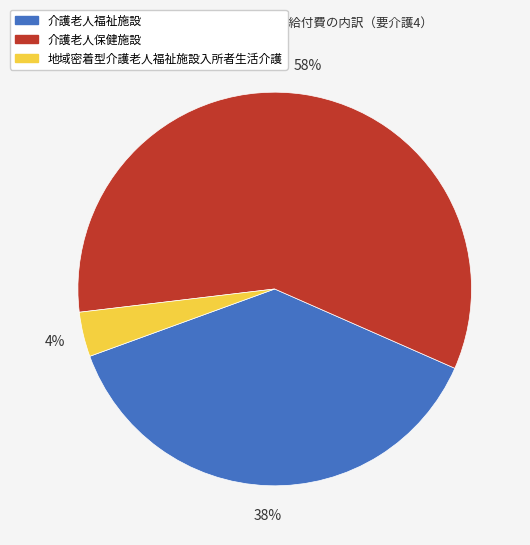

To the nearest percent, what is the average slice percentage?

33%